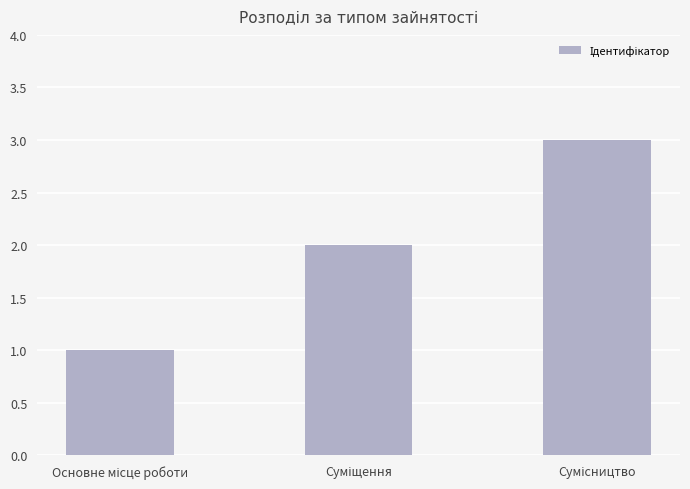

What is the sum of all values?

6